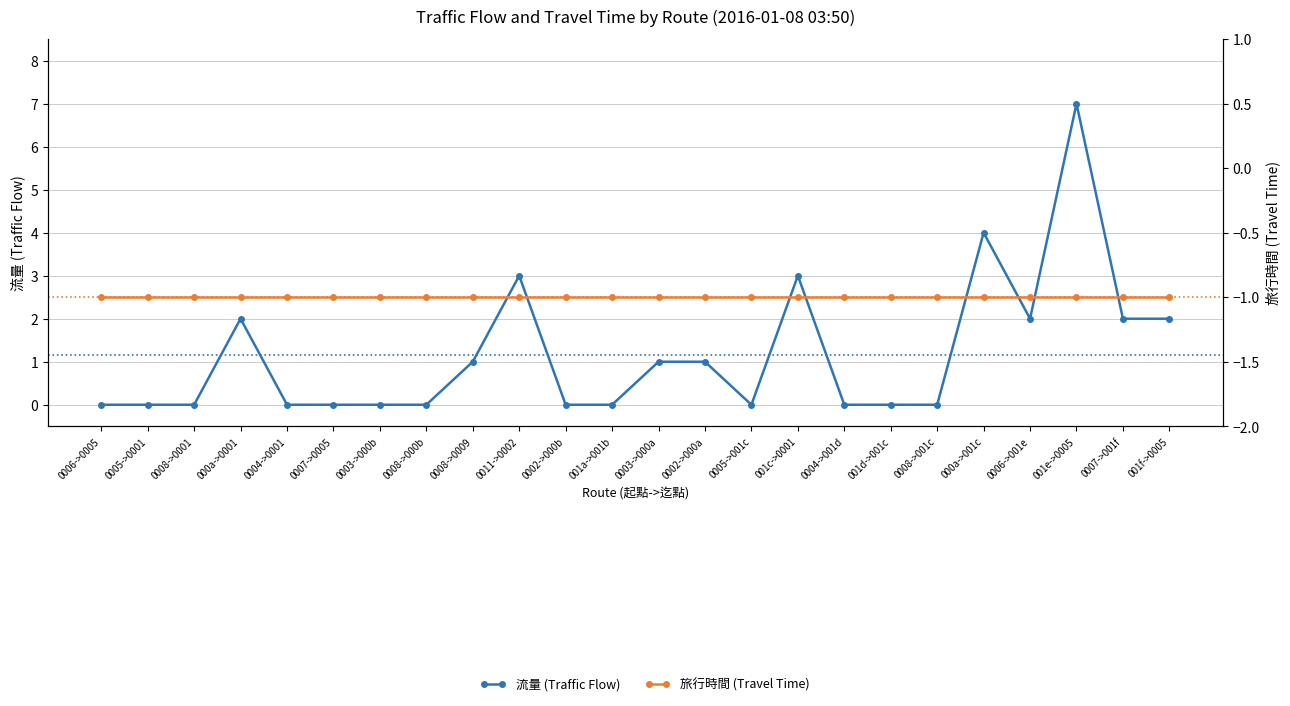

What is the maximum value for 旅行時間 (Travel Time)?

-1